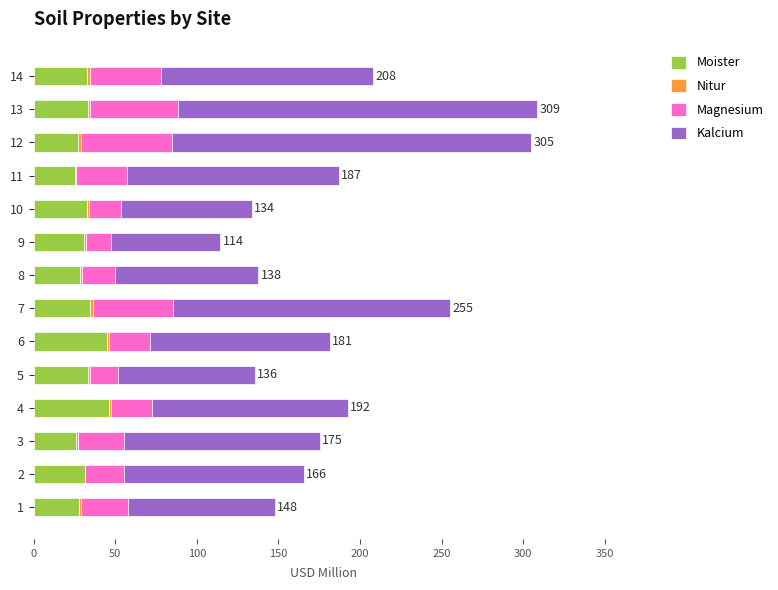

Count the number of categories in the chart.

14